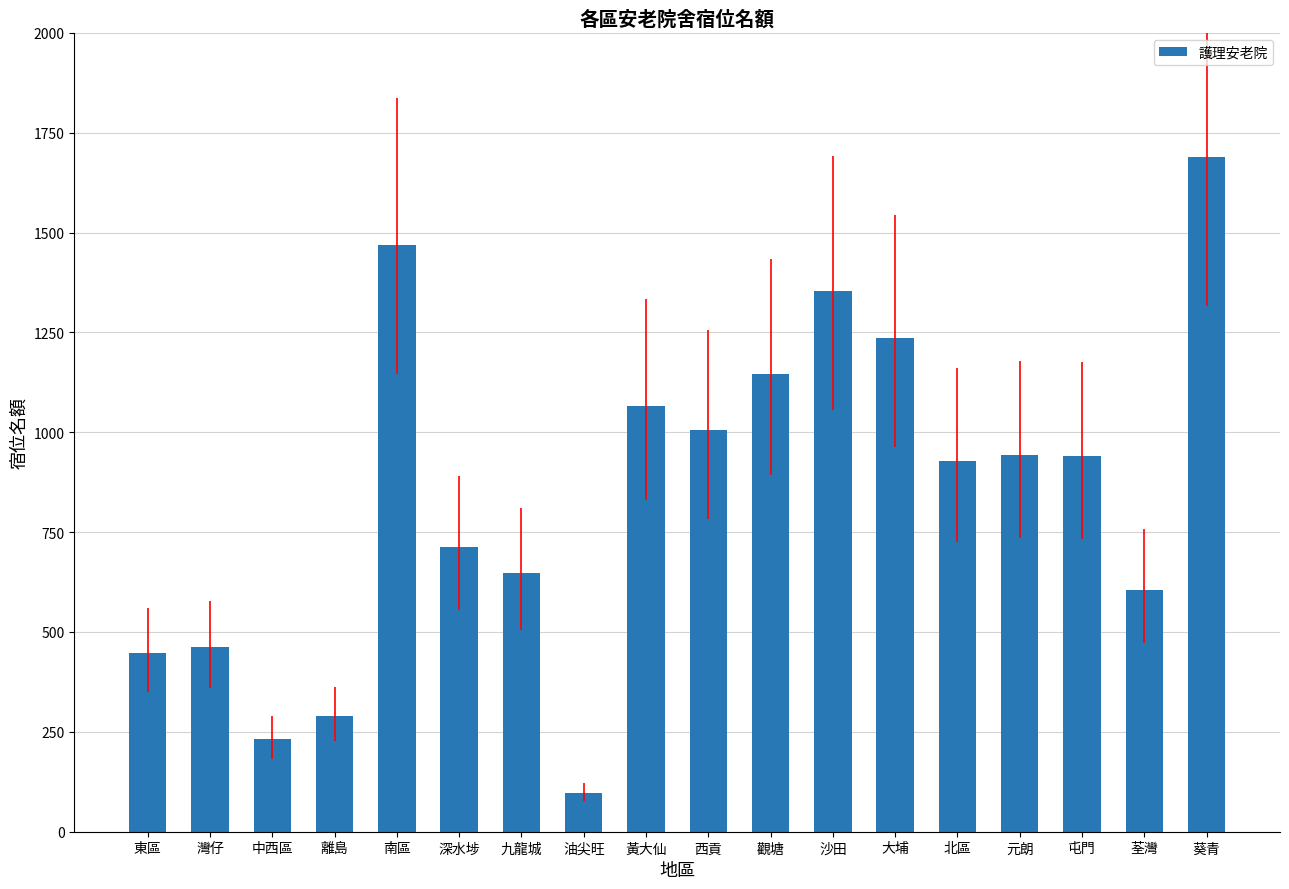

Which label corresponds to the largest value in the chart?

葵青